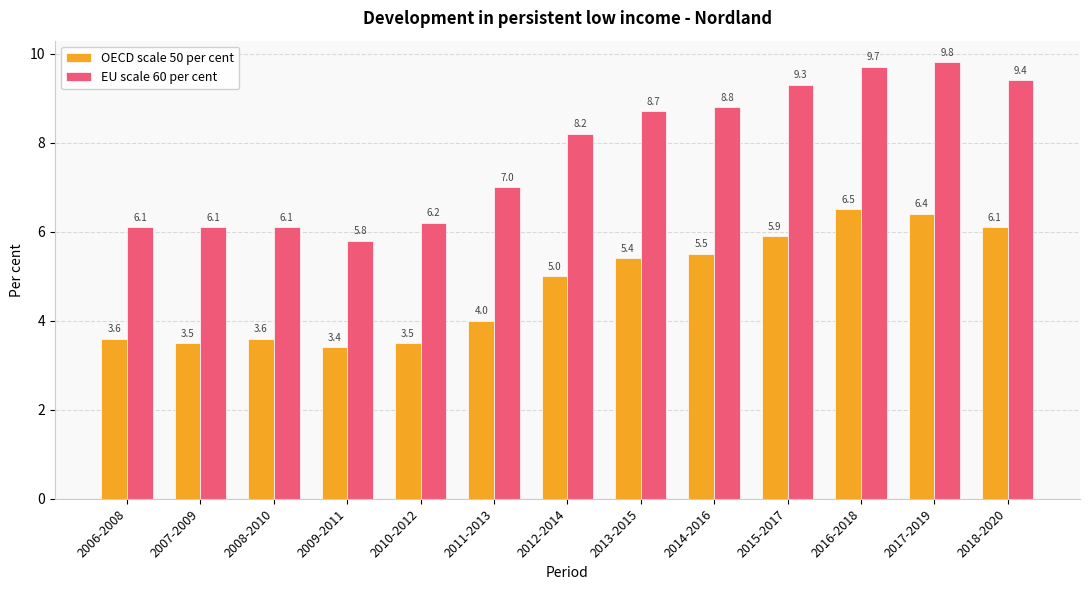

Which series has the widest spread of values?

EU scale 60 per cent